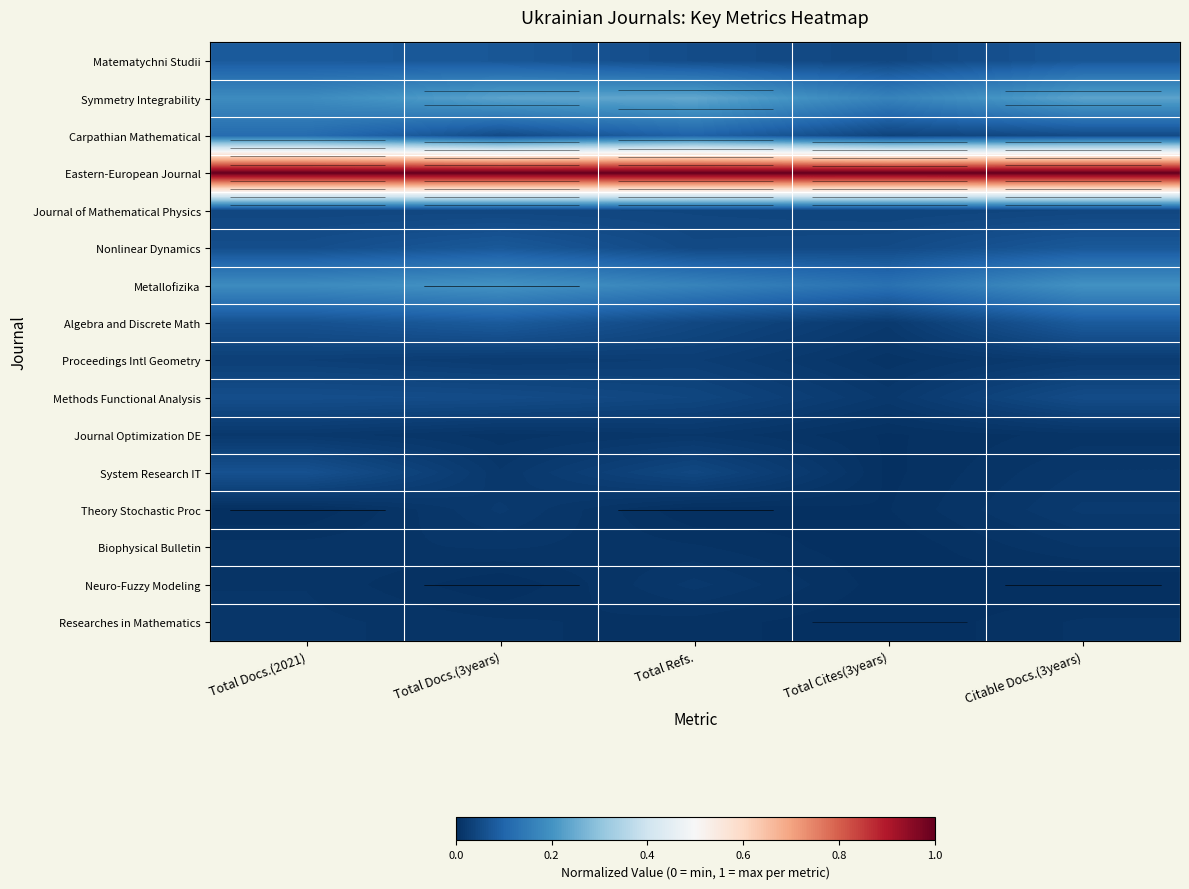

Between Total Cites(3years) and Citable Docs.(3years), which is larger?

Citable Docs.(3years)